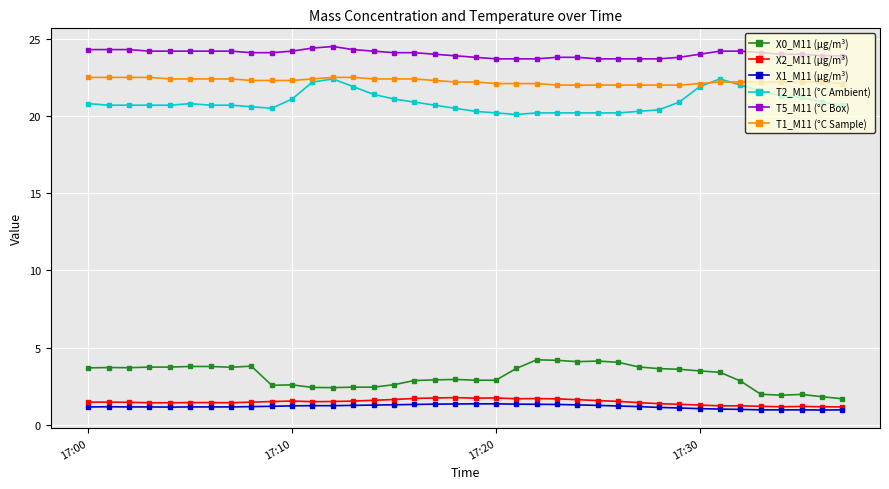

What is the maximum value for T1_M11 (°C Sample)?

22.5